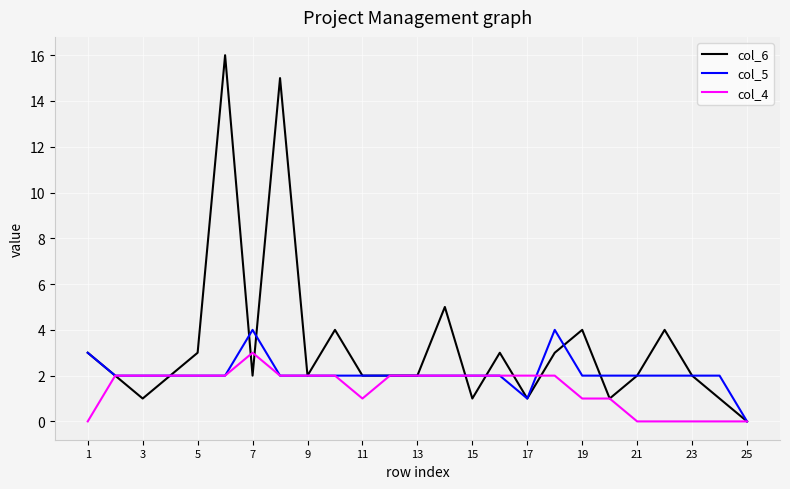

True or false: col_5 has more than 0 points higher than both neighbors.

True